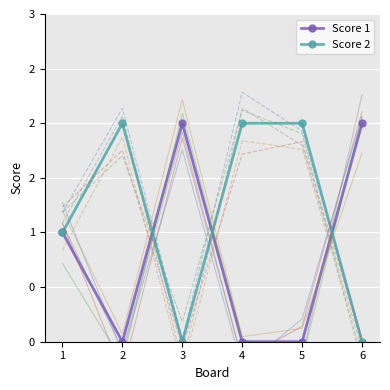

How many interior local peaks does the Score 2 series have?

1